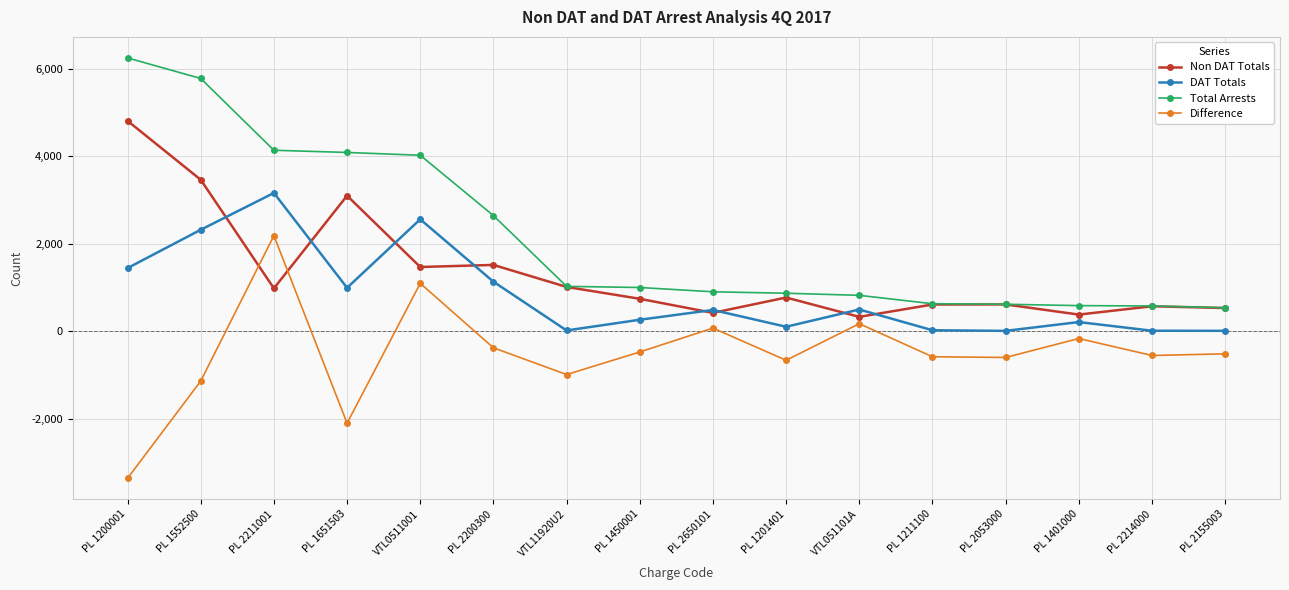

Where is the first local maximum for DAT Totals?

PL 2211001